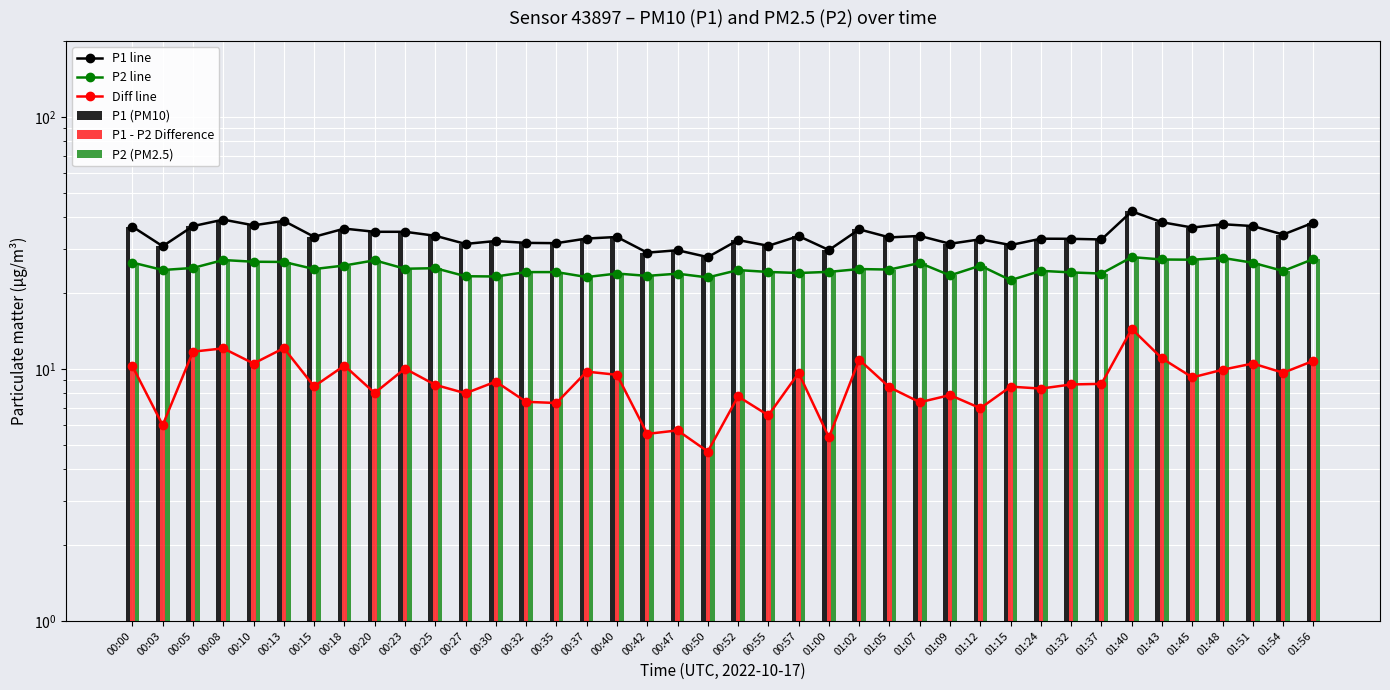

The value of P2 line at 00:23 is 24.9. True or false?

True